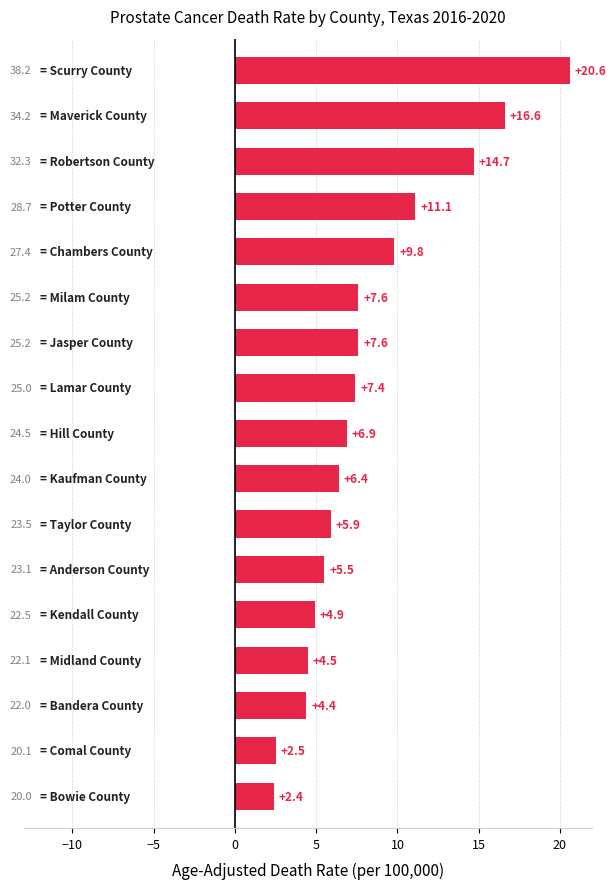

How many values are below 6?

7